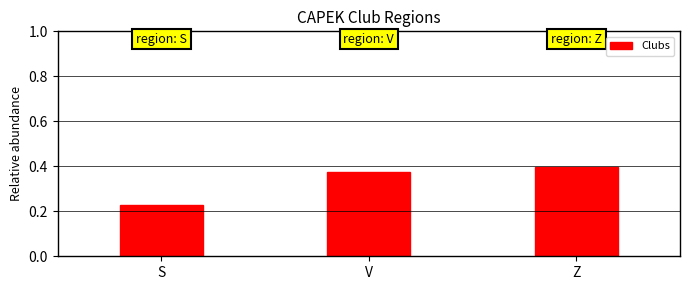

Which category has the highest value across all series?

Z